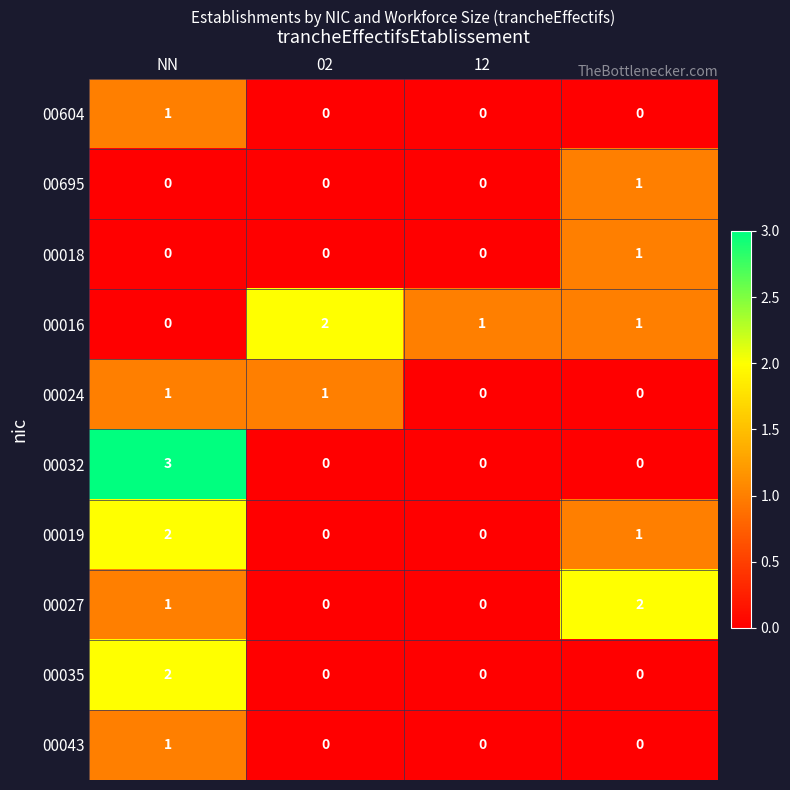

Which series has the largest total across all categories?

00016